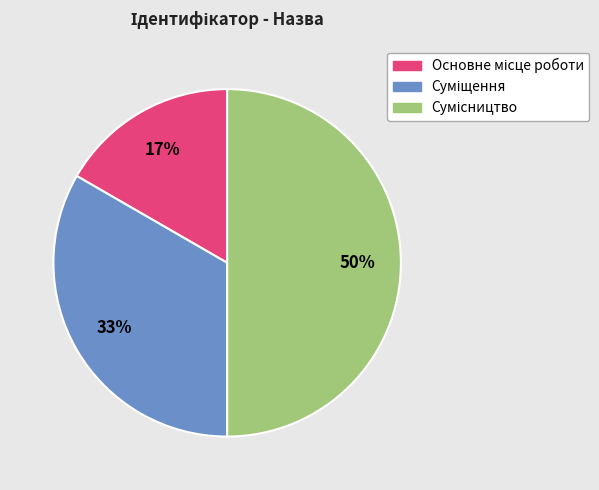

Count the number of slices in the pie.

3